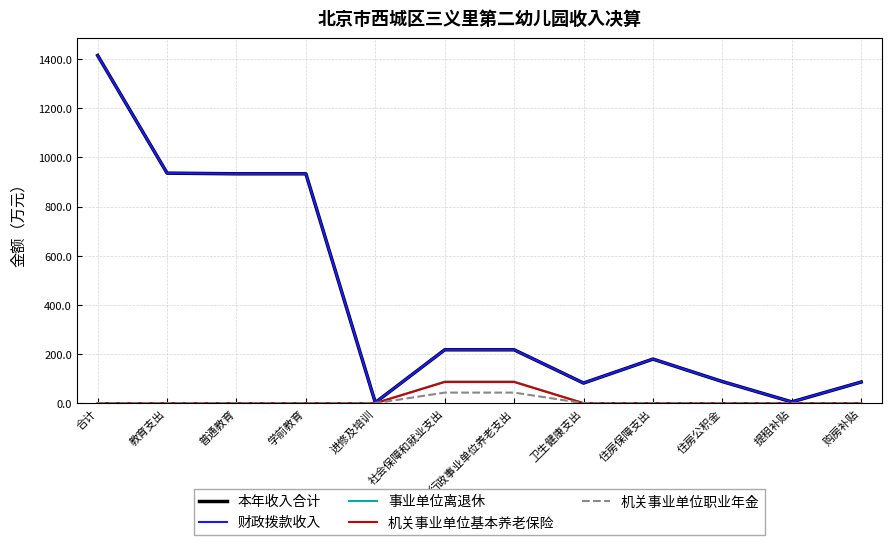

True or false: 本年收入合计 and 机关事业单位基本养老保险 cross at least once.

False